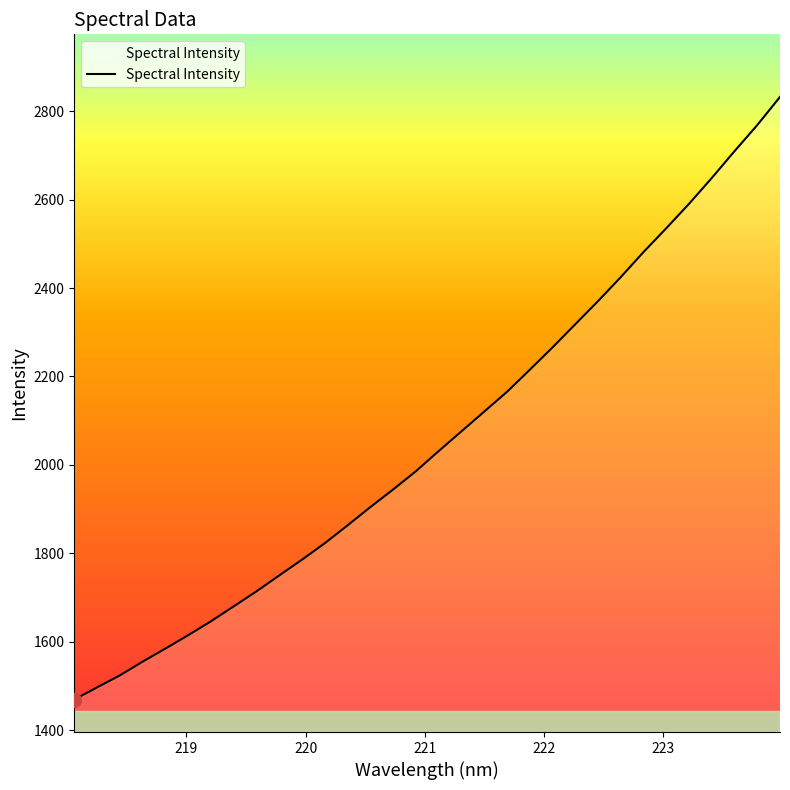

What is the greatest value displayed?

2832.6